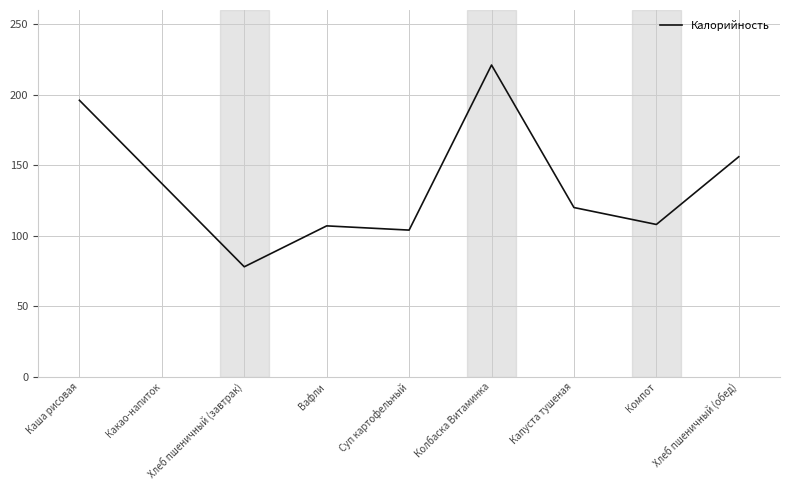

The value at Какао-напиток is 137. True or false?

True